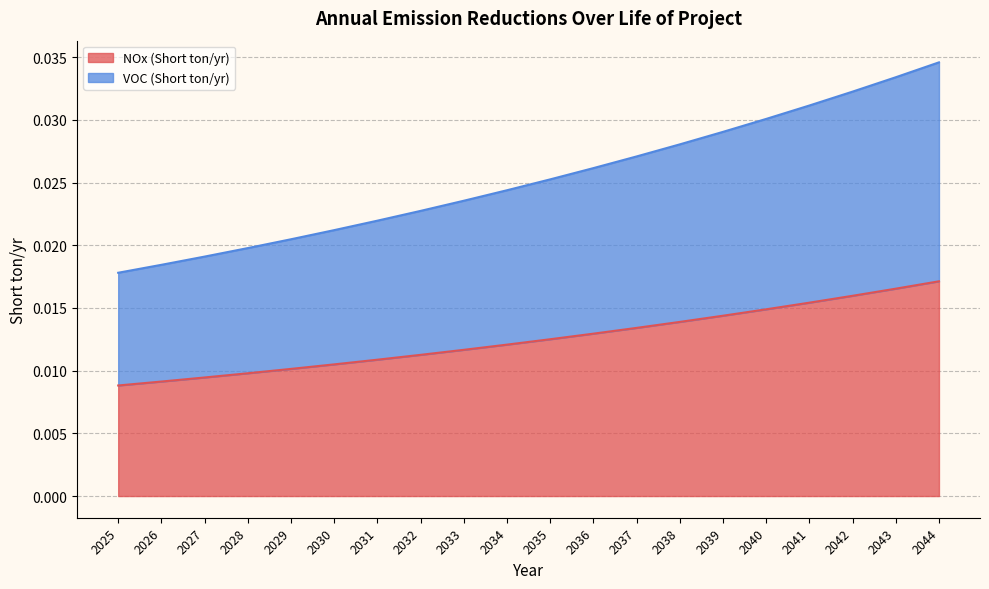

At which category is the sum across all series the highest?

2044